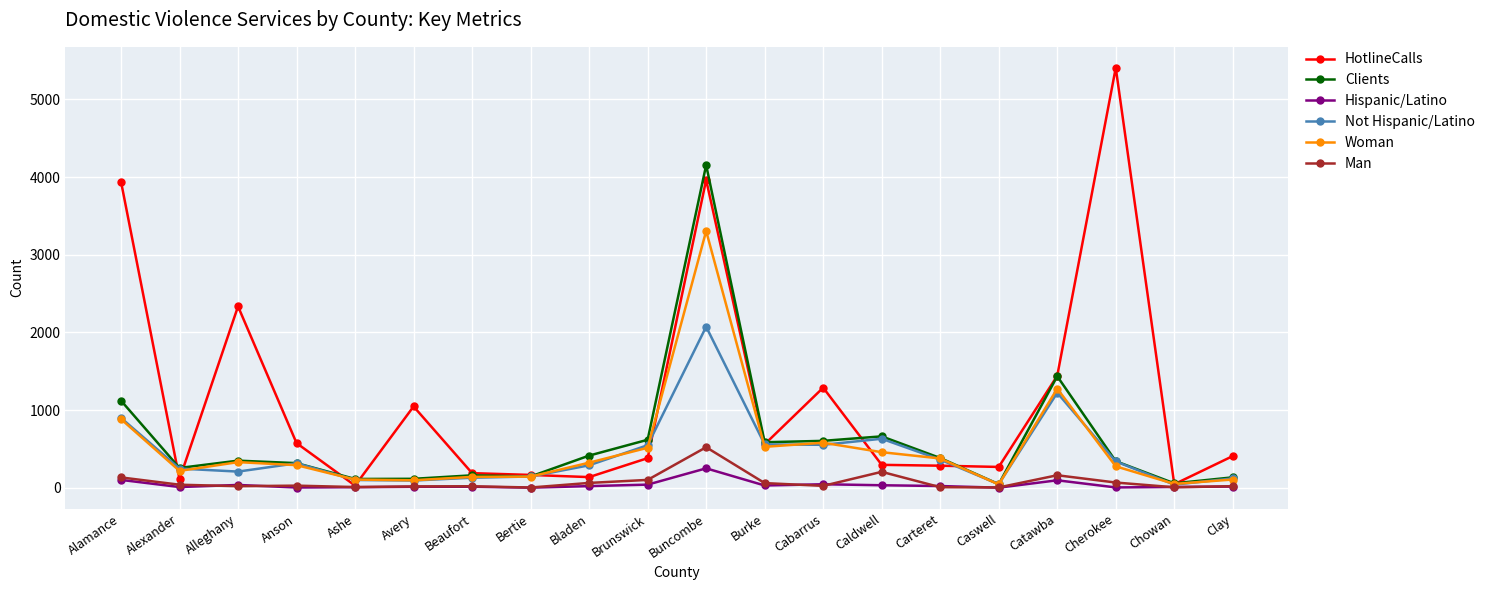

What is the greatest value displayed?

5408